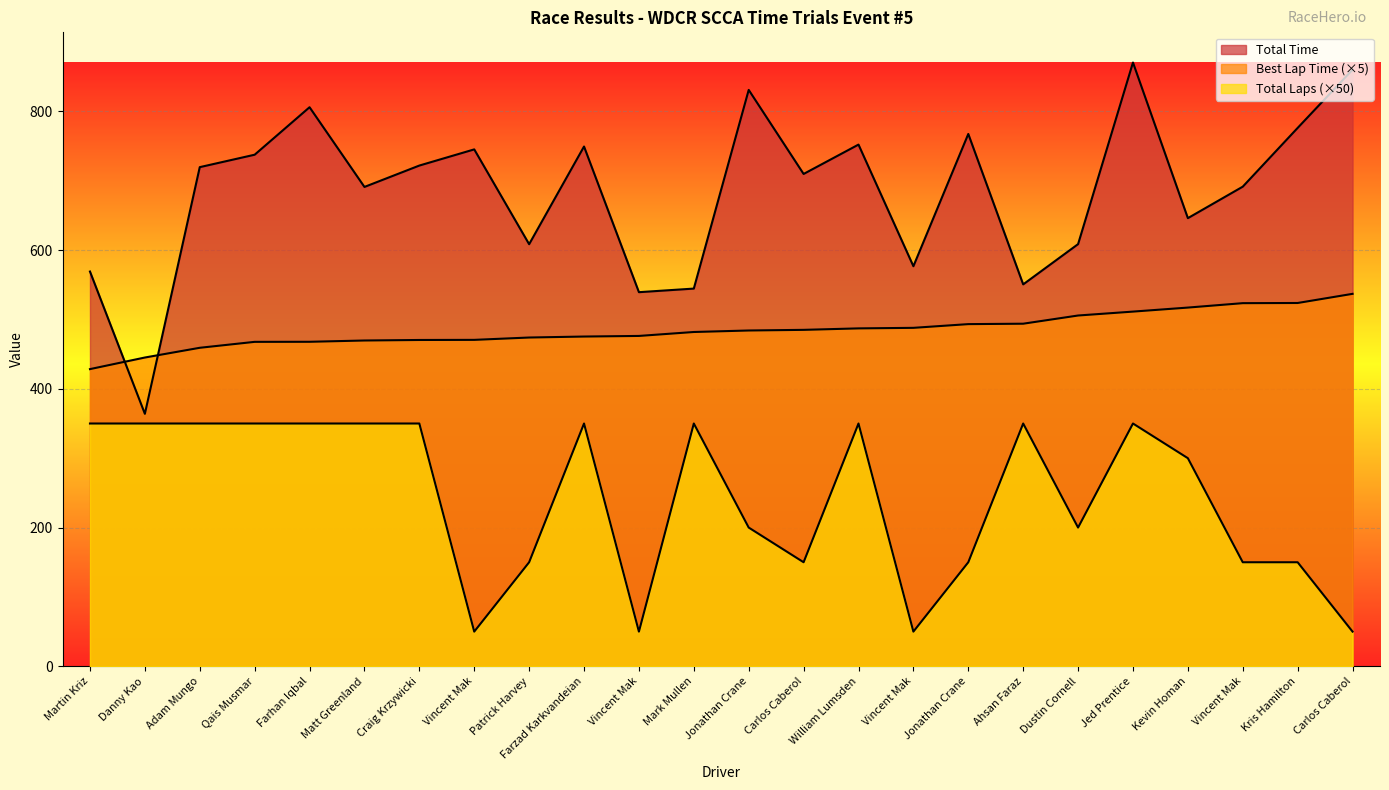

Reading left to right, list all the values displayed in this chart.

Total Time: Martin Kriz=569.1	Danny Kao=364.0	Adam Mungo=719.5	Qais Musmar=737.5	Farhan Iqbal=805.9	Matt Greenland=691.0	Craig Krzywicki=721.8	Vincent Mak=745.1	Patrick Harvey=608.5	Farzad Karkvandeian=749.3	Vincent Mak=539.3	Mark Mullen=544.5	Jonathan Crane=830.9	Carlos Caberol=709.7	William Lumsden=752.0	Vincent Mak=576.7	Jonathan Crane=767.4	Ahsan Faraz=550.5	Dustin Cornell=608.6	Jed Prentice=870.4	Kevin Homan=646.0	Vincent Mak=691.4	Kris Hamilton=776.1	Carlos Caberol=860.0
Best Lap Time: Martin Kriz=428.4	Danny Kao=445.1	Adam Mungo=459.1	Qais Musmar=467.7	Farhan Iqbal=467.8	Matt Greenland=469.7	Craig Krzywicki=470.4	Vincent Mak=470.6	Patrick Harvey=473.9	Farzad Karkvandeian=475.4	Vincent Mak=476.2	Mark Mullen=481.9	Jonathan Crane=484.1	Carlos Caberol=485.0	William Lumsden=487.1	Vincent Mak=487.9	Jonathan Crane=493.3	Ahsan Faraz=493.9	Dustin Cornell=505.7	Jed Prentice=511.3	Kevin Homan=517.1	Vincent Mak=523.5	Kris Hamilton=523.7	Carlos Caberol=536.9
Total Laps: Martin Kriz=350.0	Danny Kao=350.0	Adam Mungo=350.0	Qais Musmar=350.0	Farhan Iqbal=350.0	Matt Greenland=350.0	Craig Krzywicki=350.0	Vincent Mak=50.0	Patrick Harvey=150.0	Farzad Karkvandeian=350.0	Vincent Mak=50.0	Mark Mullen=350.0	Jonathan Crane=200.0	Carlos Caberol=150.0	William Lumsden=350.0	Vincent Mak=50.0	Jonathan Crane=150.0	Ahsan Faraz=350.0	Dustin Cornell=200.0	Jed Prentice=350.0	Kevin Homan=300.0	Vincent Mak=150.0	Kris Hamilton=150.0	Carlos Caberol=50.0